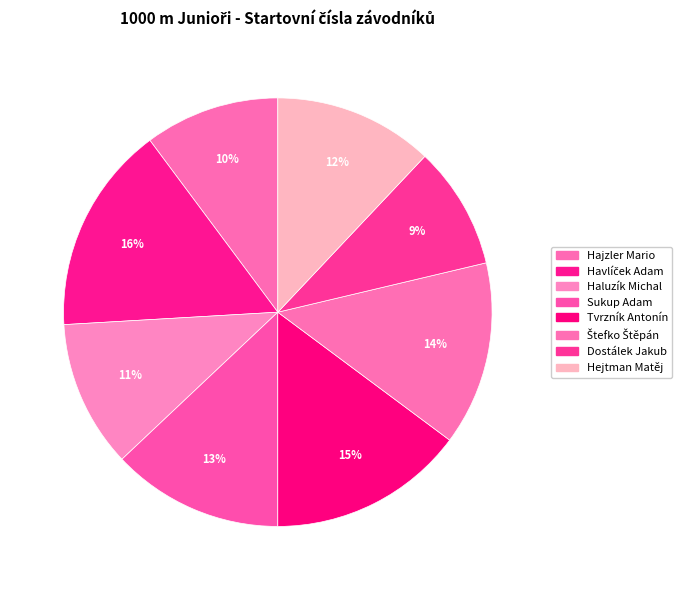

Count the number of slices in the pie.

8